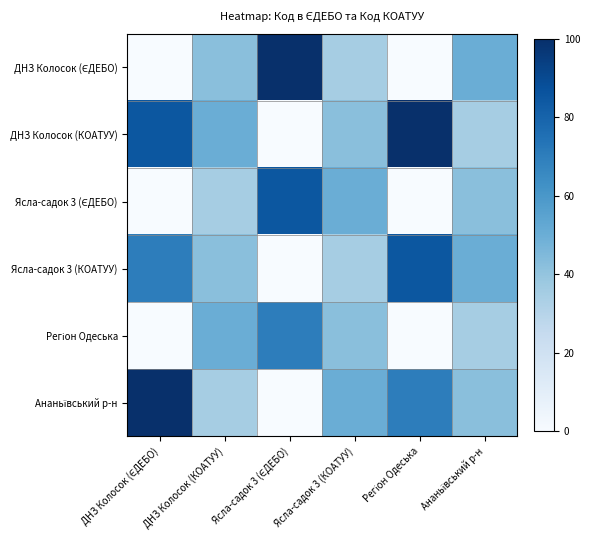

List the series in order of their peak value, highest first.

ДНЗ Колосок (ЄДЕБО), ДНЗ Колосок (КОАТУУ), Ананьївський р-н, Ясла-садок 3 (ЄДЕБО), Ясла-садок 3 (КОАТУУ), Регіон Одеська